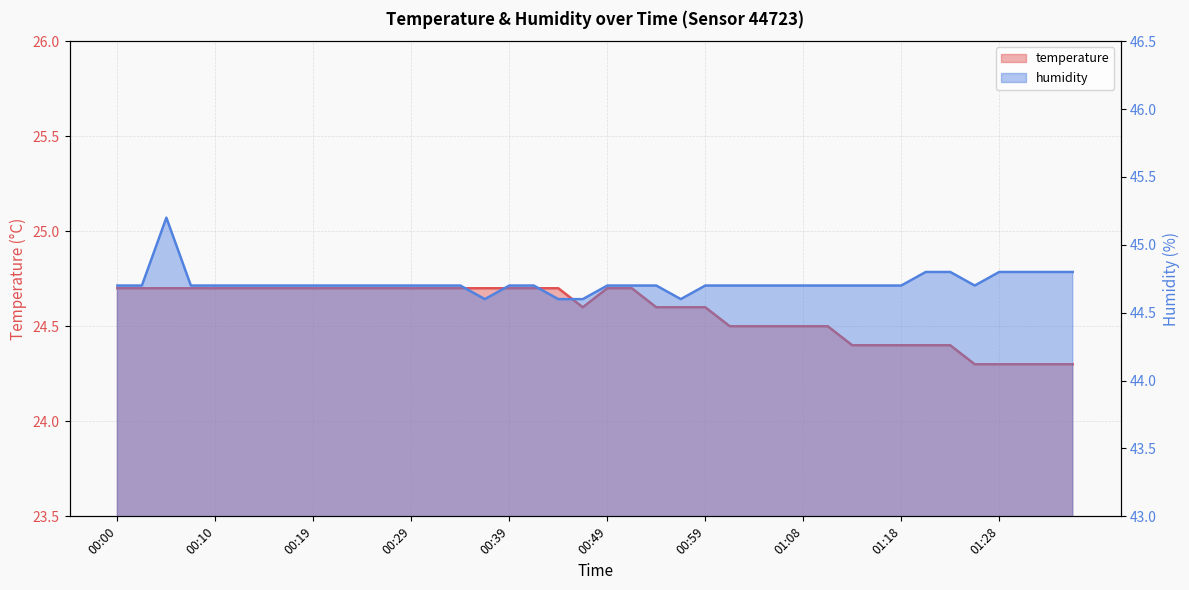

At which label does temperature reach its peak?

00:00